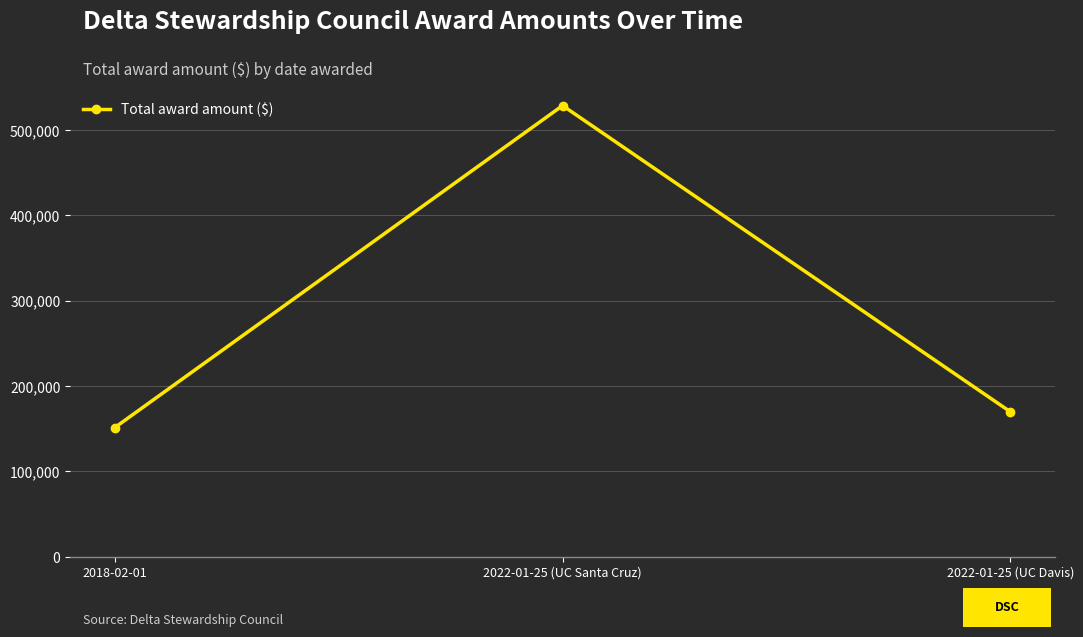

Is it true that the value at 2022-01-25 (UC Davis) is 249657?

False